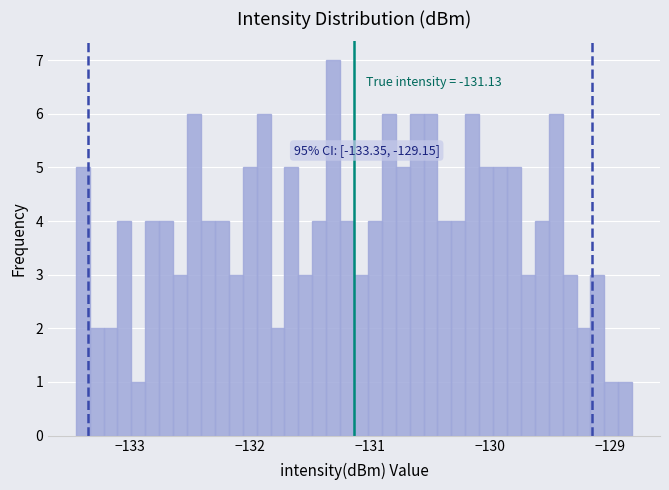

Around what value on the x-axis is the tallest bar? Give the approximate position of its centre, as read against the axis.

-131.3